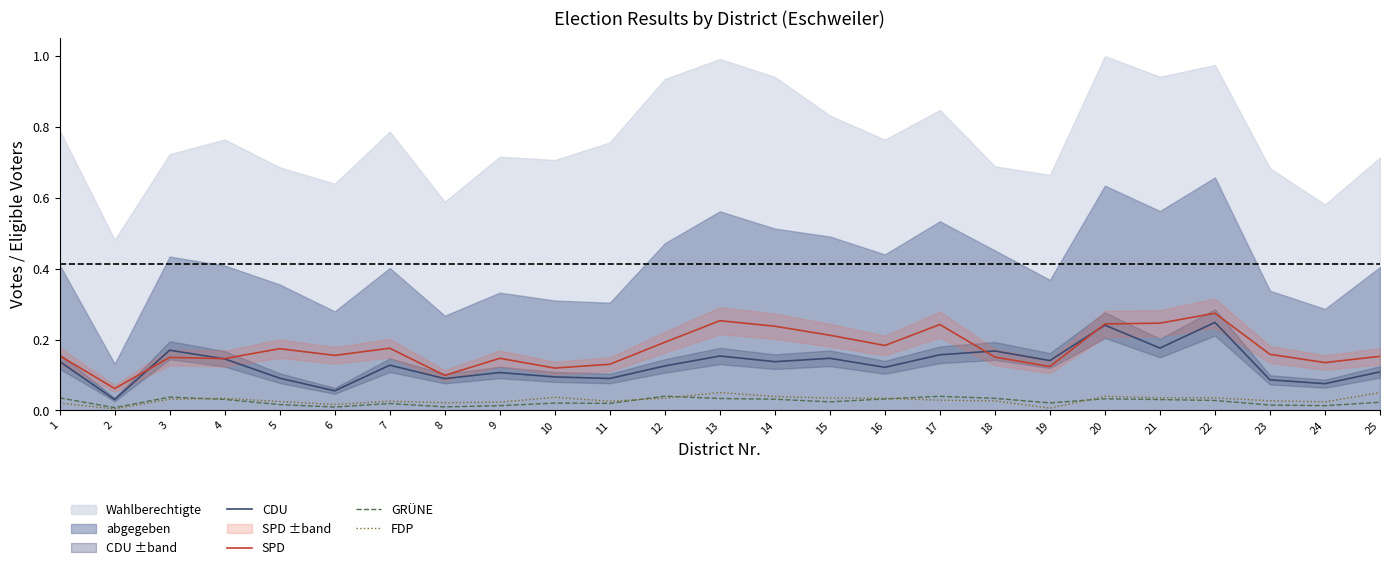

What is the lowest value of the SPD series?

0.1